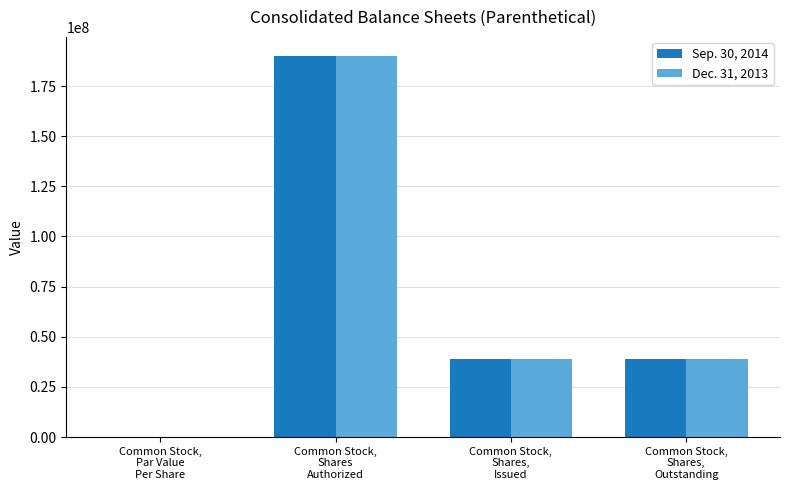

What is the sum of all Dec. 31, 2013 values?

267581622.0